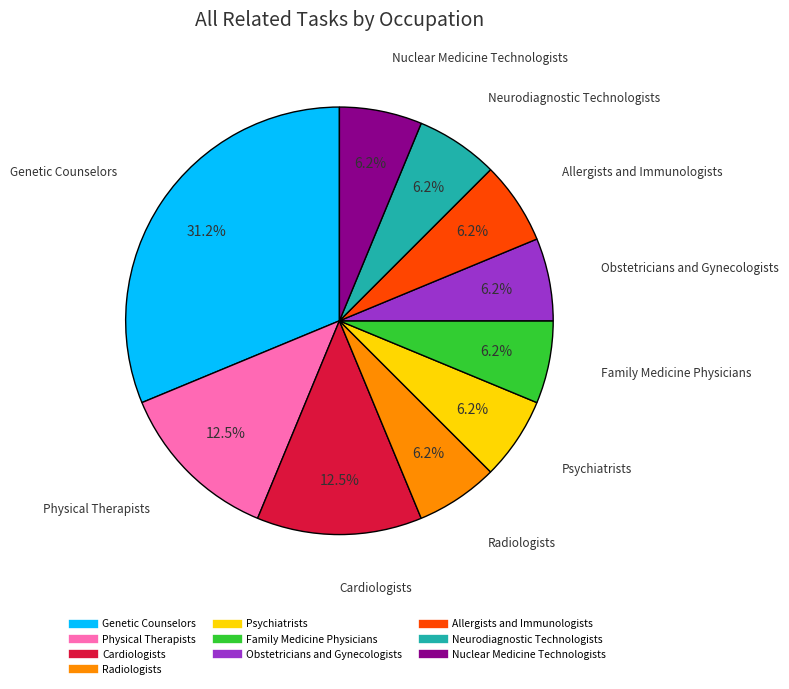

To the nearest percent, what is the difference between the largest and smallest slice percentages?

25%